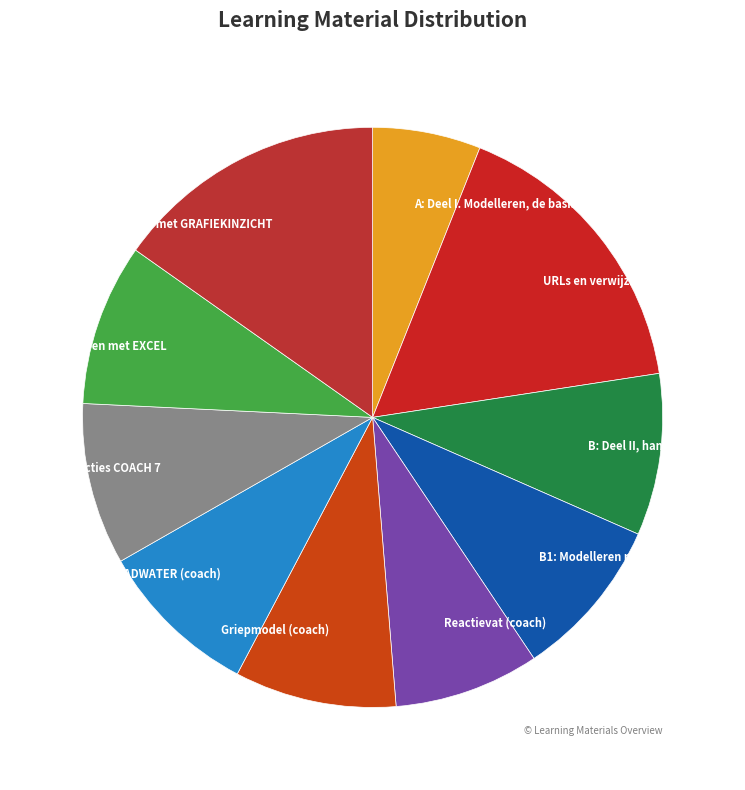

What is the ratio of the value at B1: Modelleren met COACH to the value at BADWATER (coach)?

1.0